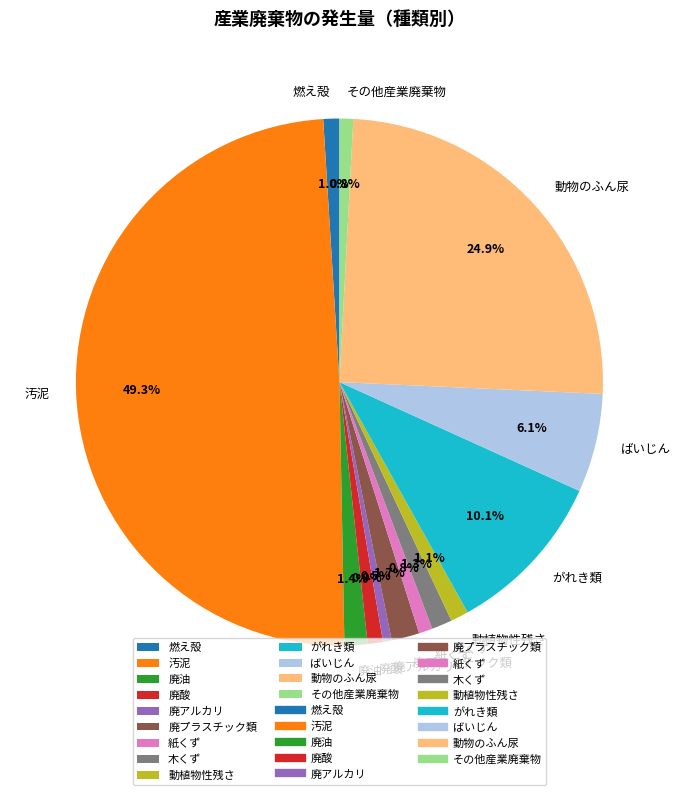

Which slice is the largest?

汚泥